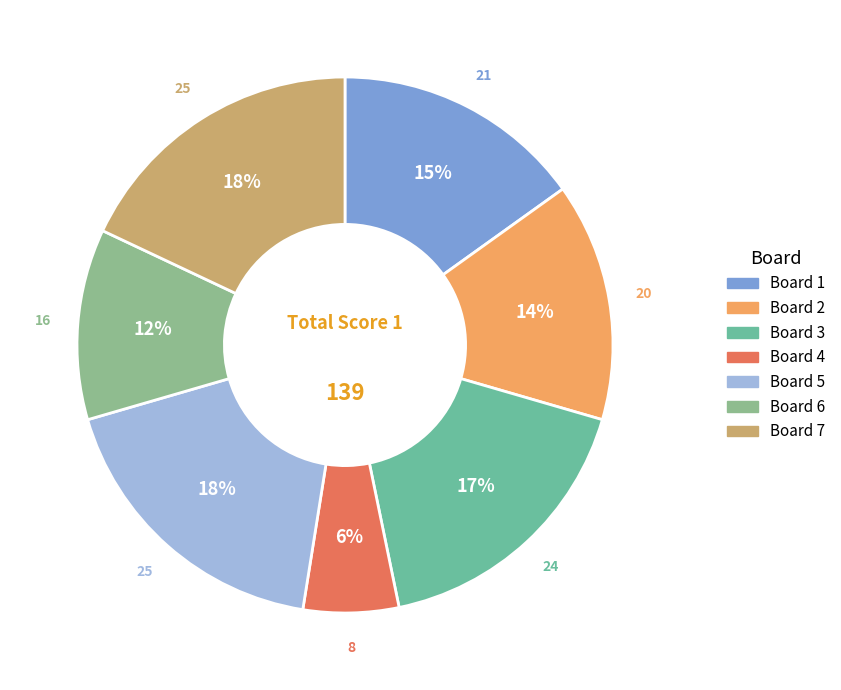

Is there a majority slice in this chart?

No